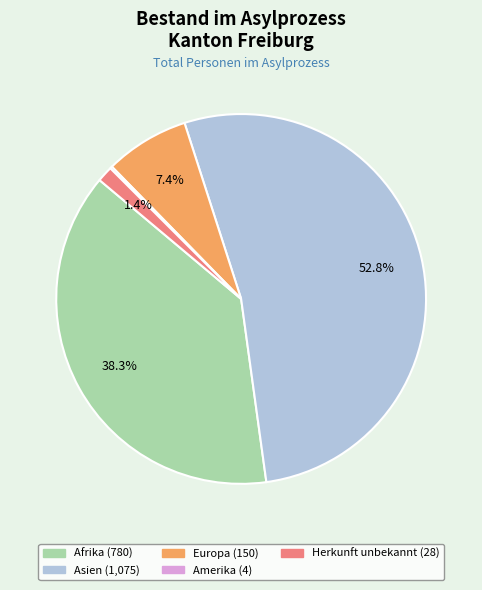

Is there a majority slice in this chart?

Yes